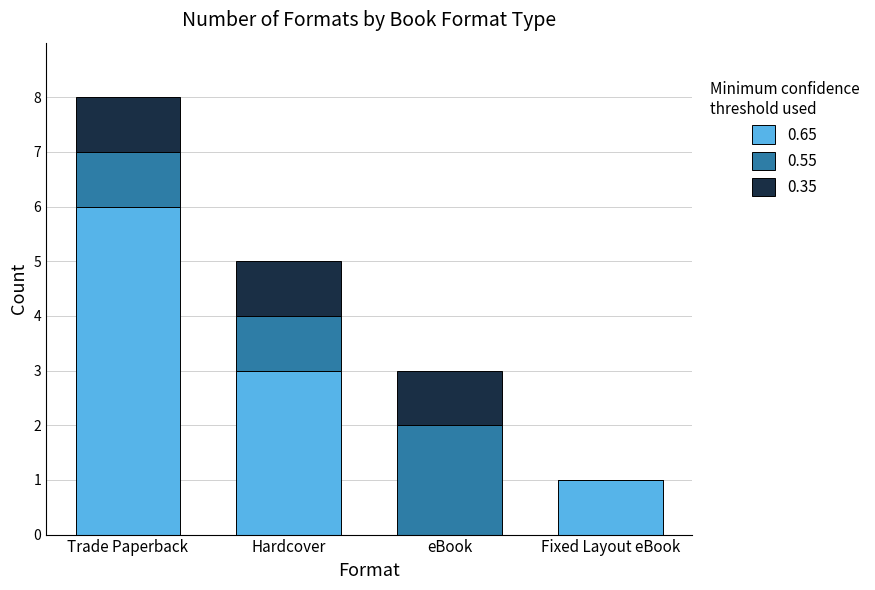

The 0.65 series shows 4 at Hardcover. True or false?

False